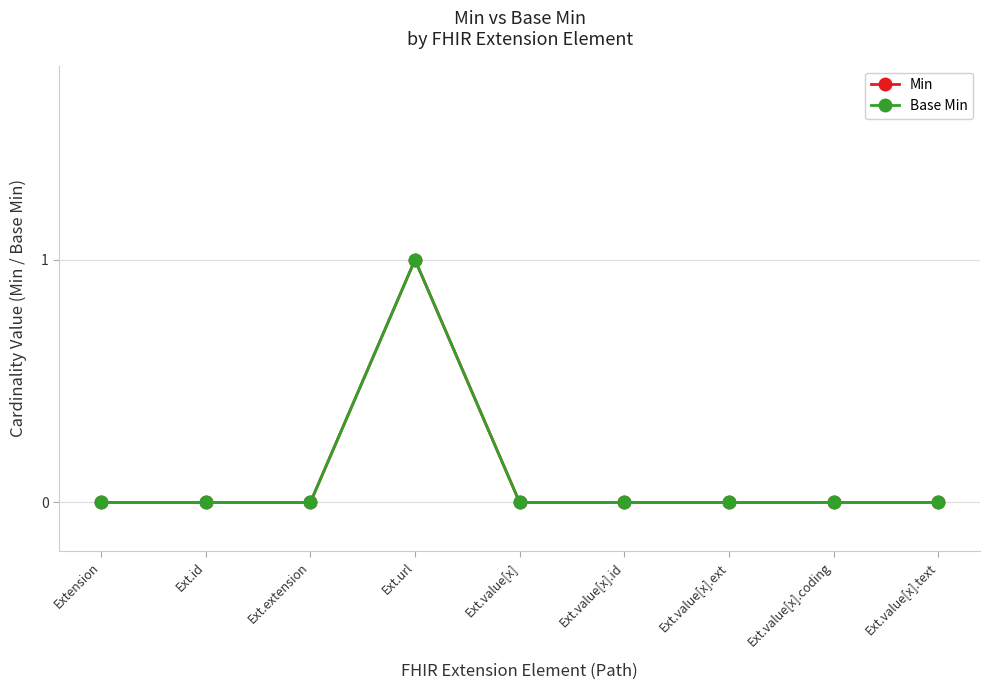

Which has a higher value, Extension or Ext.value[x].text?

Extension